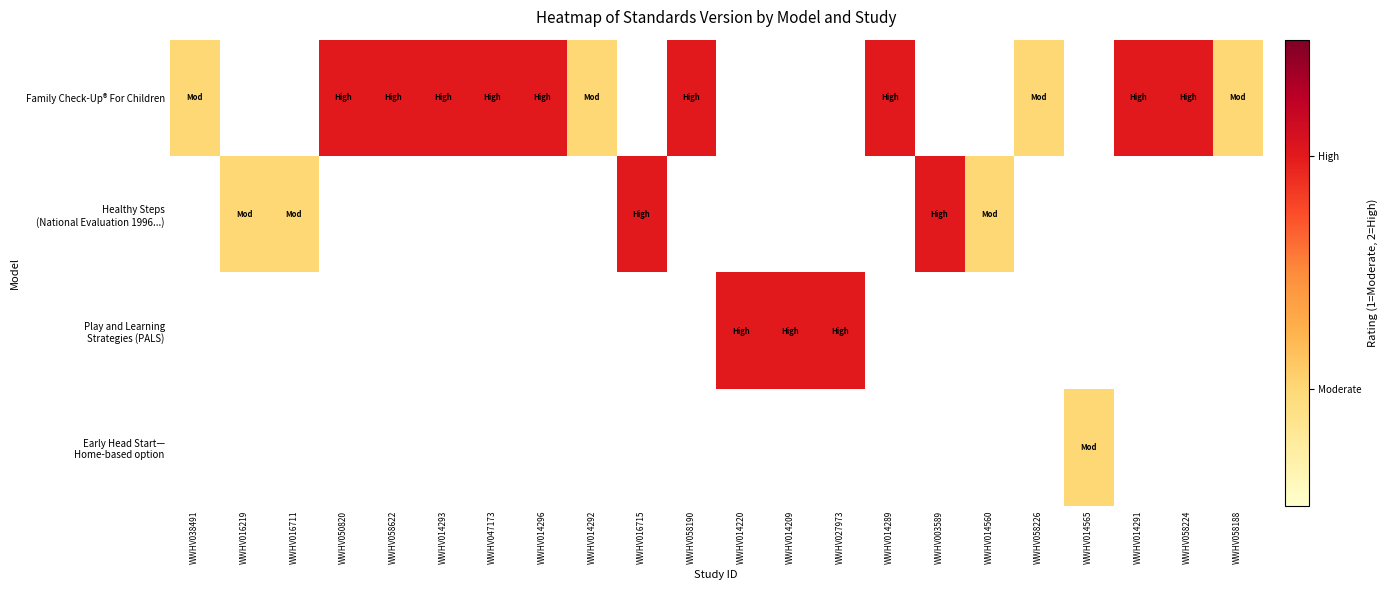

Which series has the largest range (max minus min)?

Family Check-Up® For Children